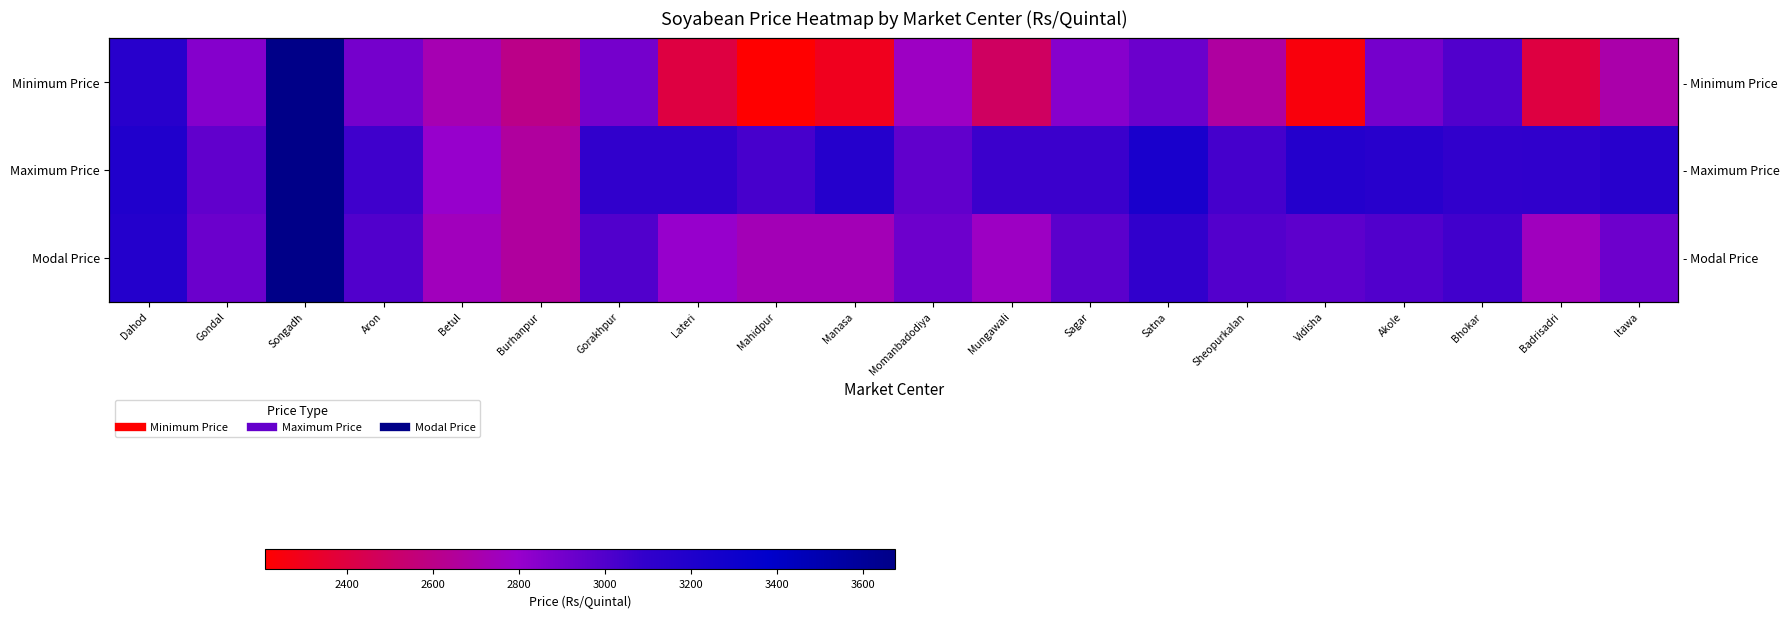

Is it true that Minimum Price equals 498 at Manasa?

False